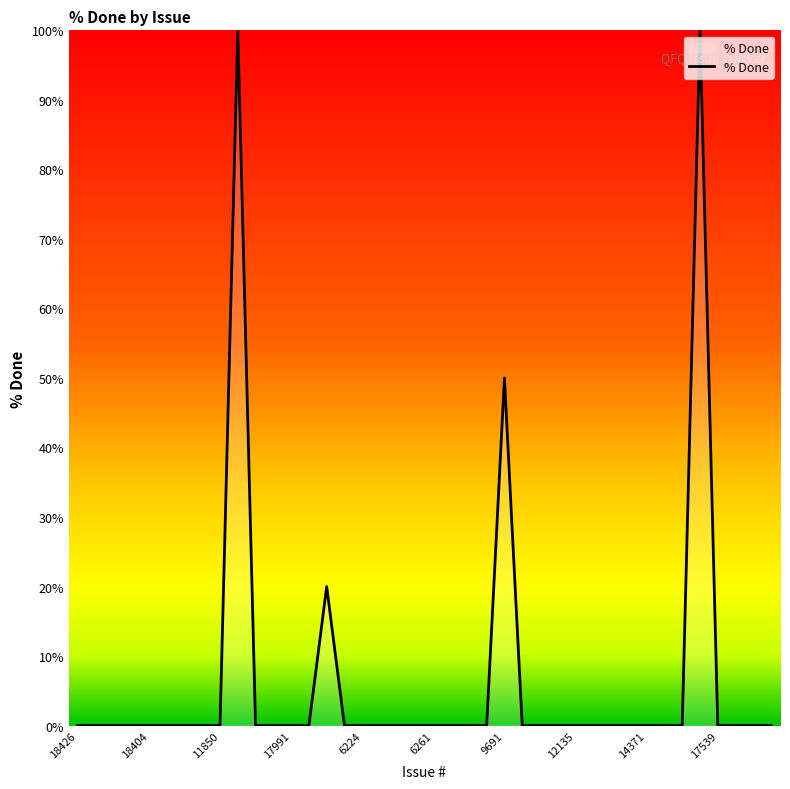

What is the difference between the maximum and minimum values?

100